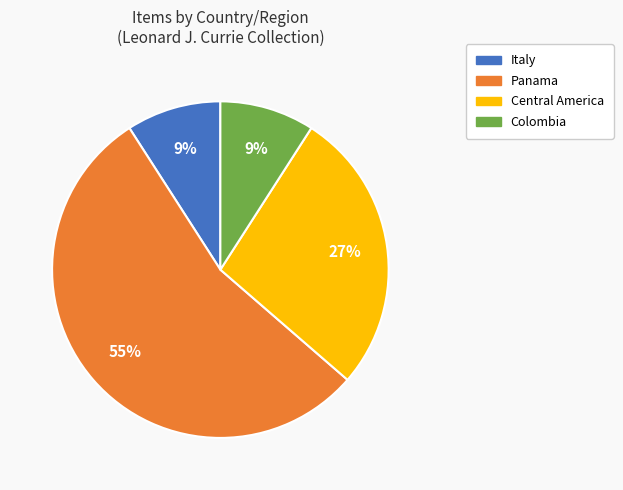

How many segments does this pie chart have?

4